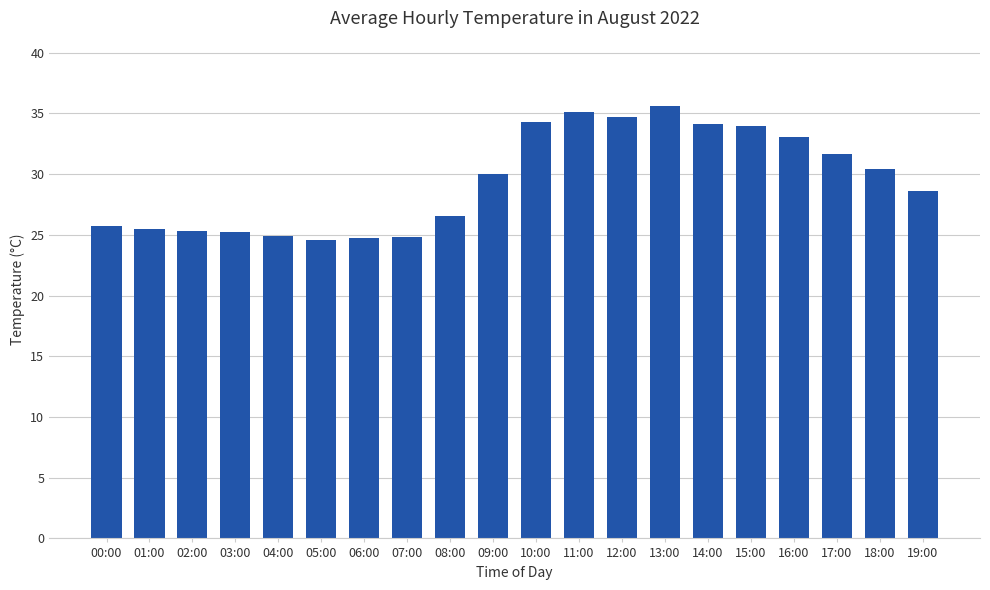

What is the average value?

29.5